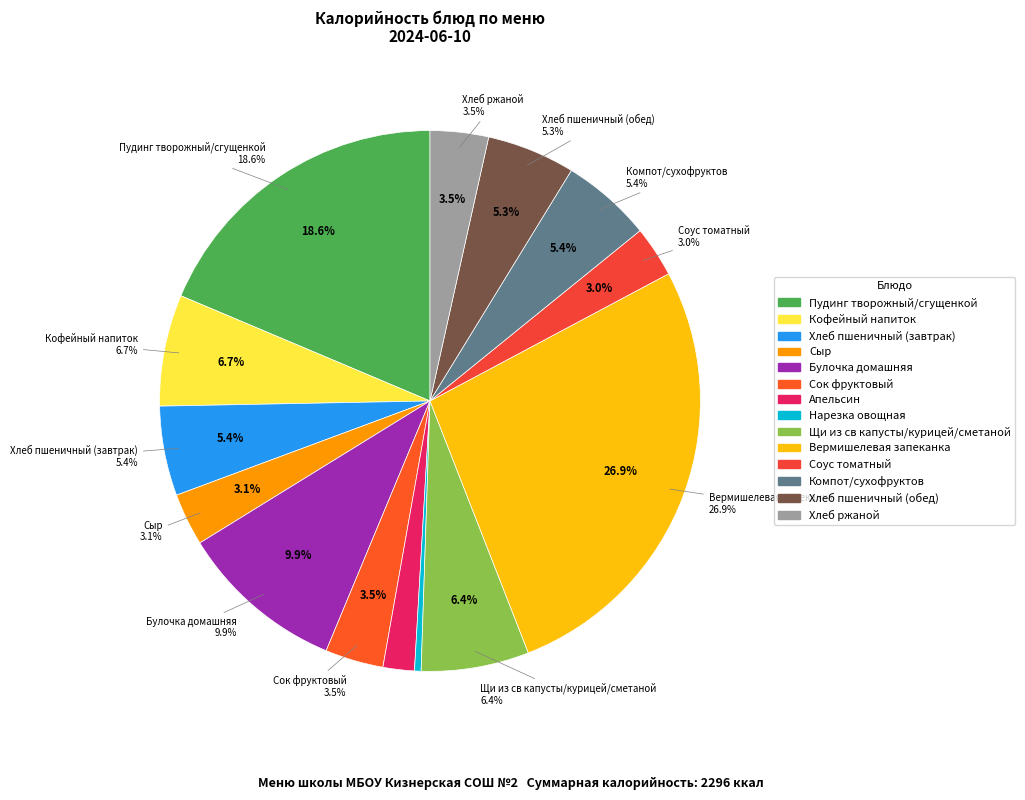

Which category has the smallest portion of the pie?

Нарезка овощная